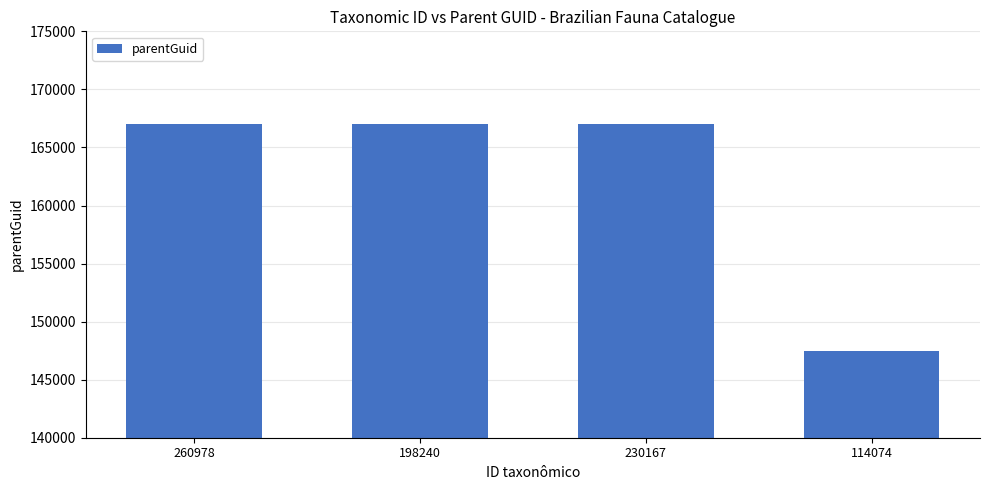

What is the value of the 4th bar from the left?

147474